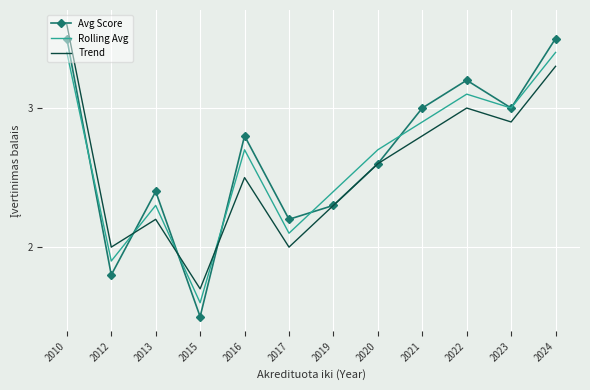

Is it true that Rolling Avg equals 2.3 at 2013?

True